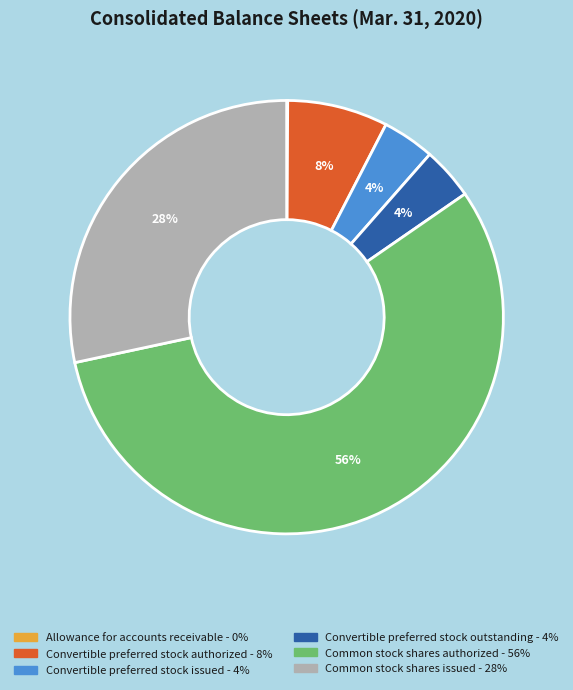

Between Common stock shares authorized and Convertible preferred stock outstanding, which is larger?

Common stock shares authorized